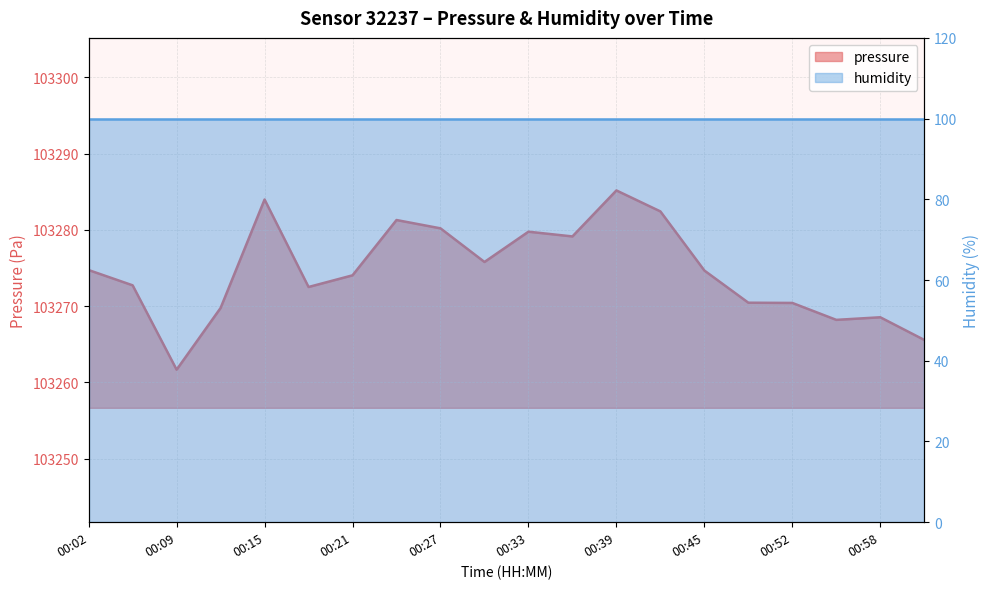

At which category does the data reach its first local peak?

00:15